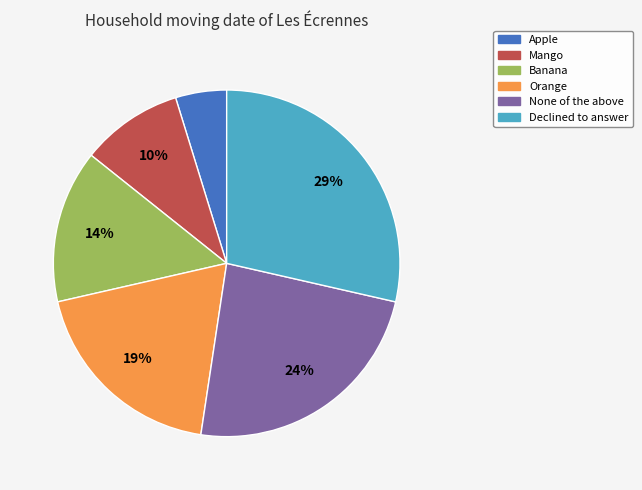

Combined, do Declined to answer and Banana account for over 50%?

No